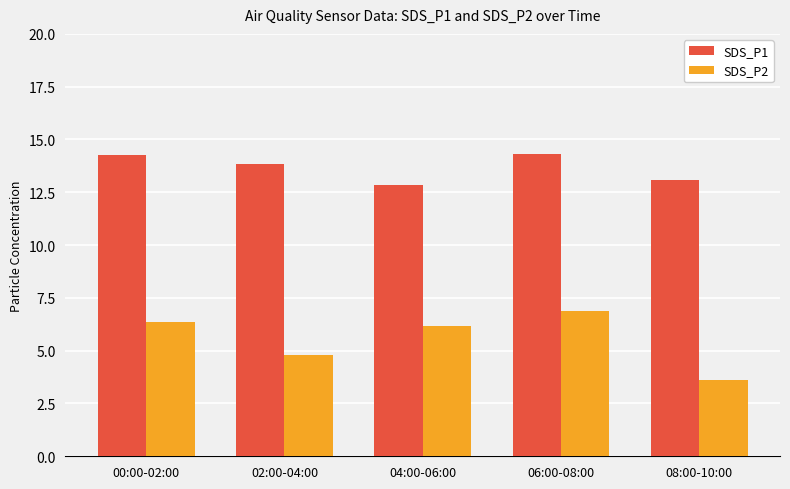

At which category is the sum across all series the highest?

06:00-08:00